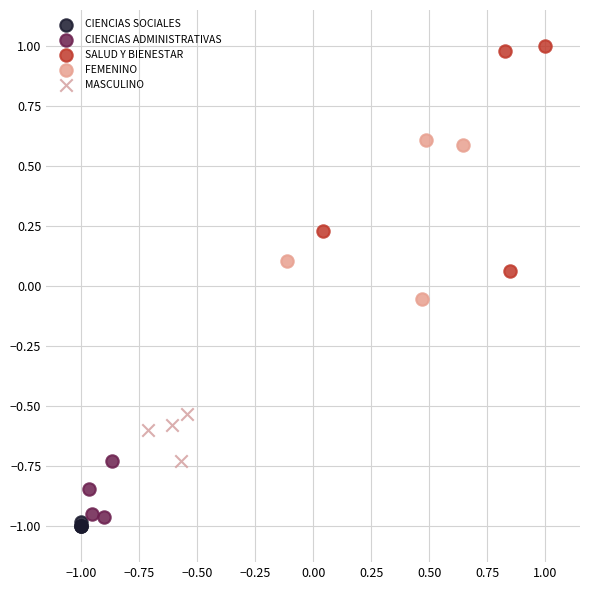

Which series reaches the maximum Y coordinate?

SALUD Y BIENESTAR